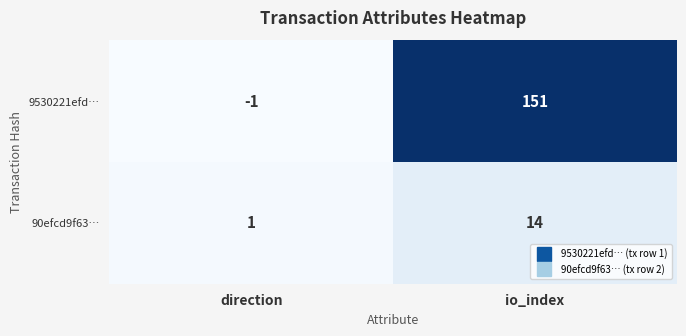

Reading left to right, what are all the values shown in this chart?

9530221efd…: -1	151
90efcd9f63…: 1	14